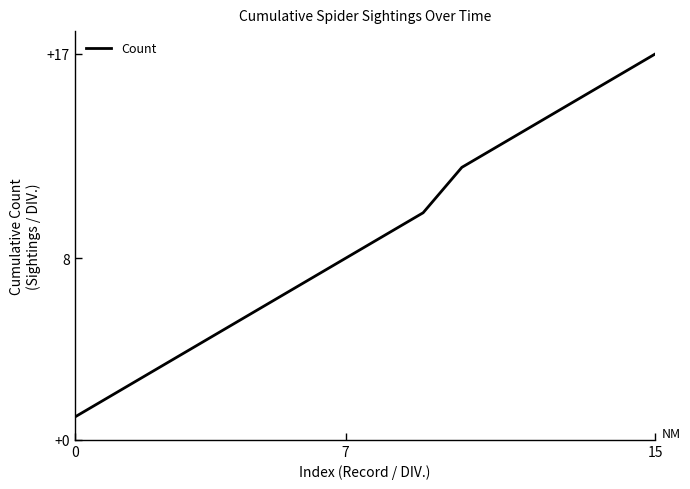

What is the difference between the maximum and minimum values?

16